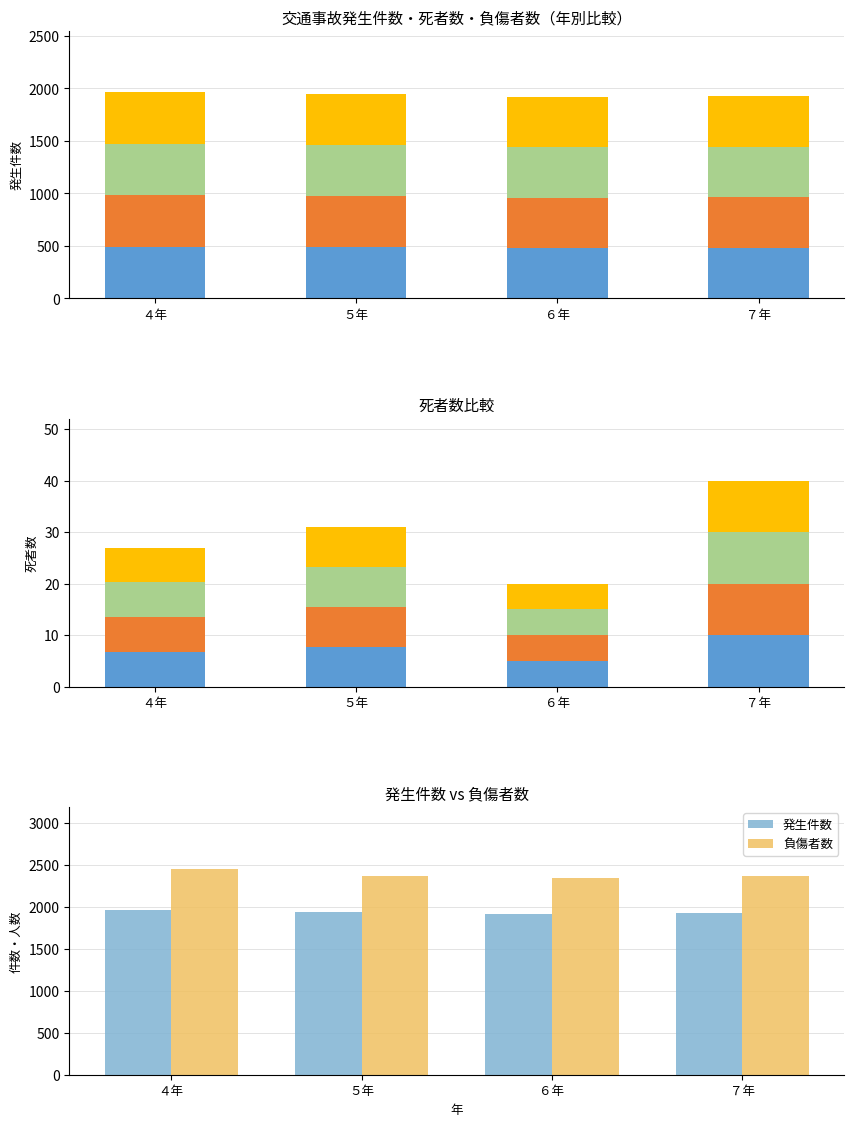

At which label is 負傷者数 closest to 2400?

７年